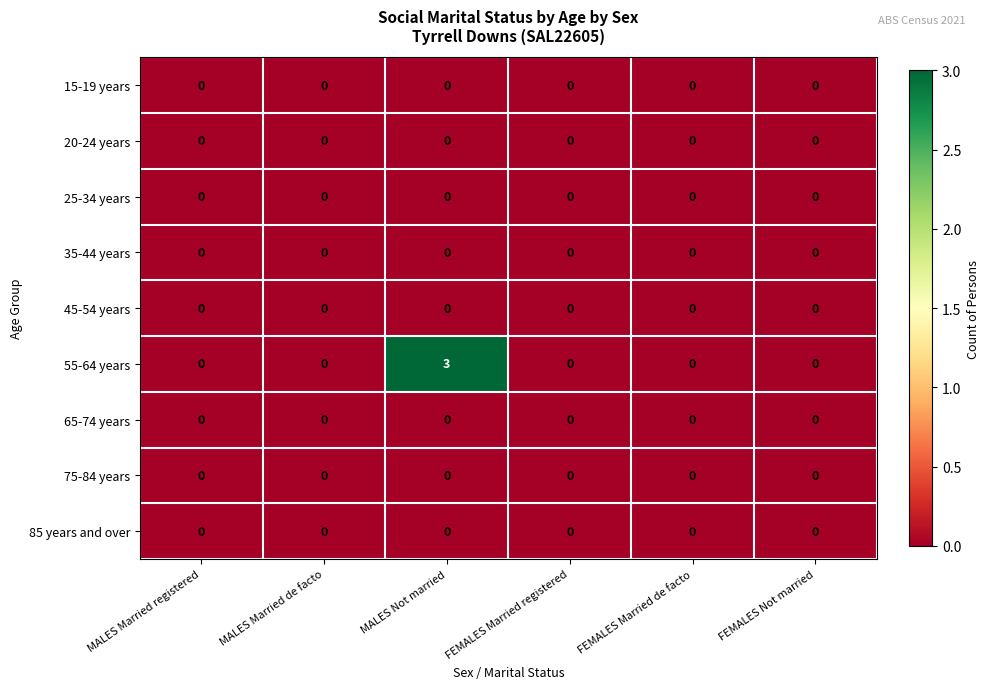

What is the difference between the 55-64 years values at MALES Married registered and MALES Not married?

3